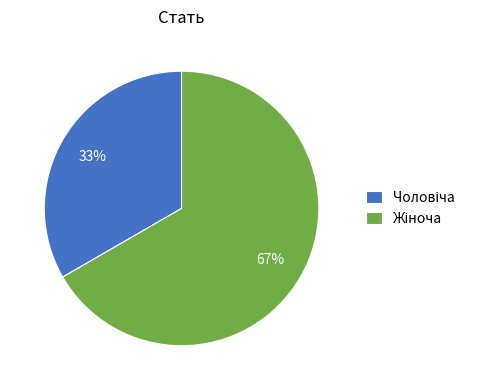

Is there a majority slice in this chart?

Yes